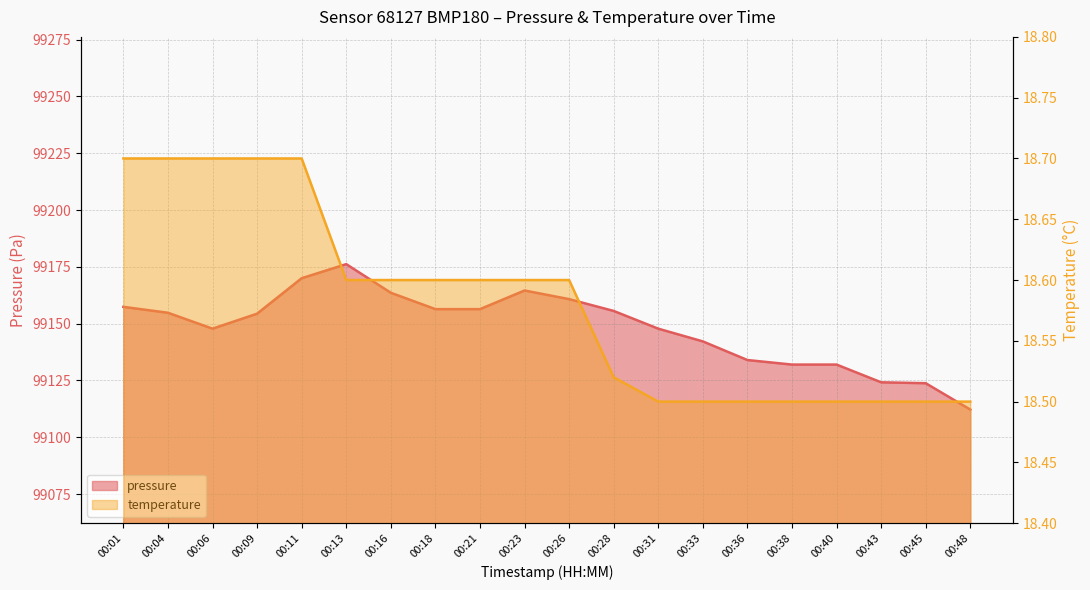

How many distinct data groups are displayed?

2